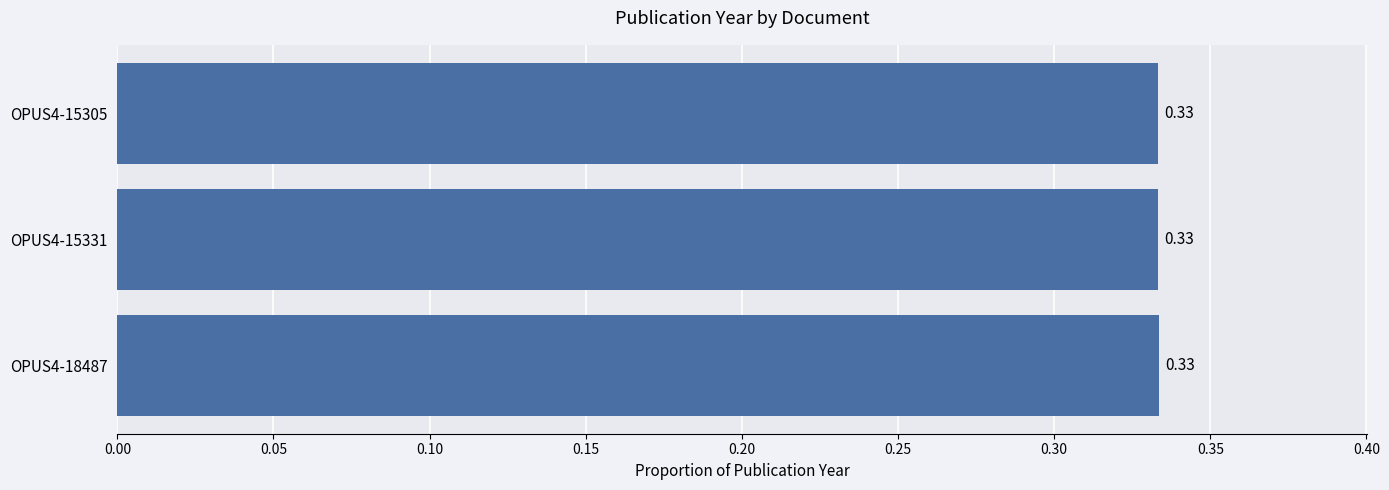

What is the sum of the values at OPUS4-18487 and OPUS4-15305?

0.7